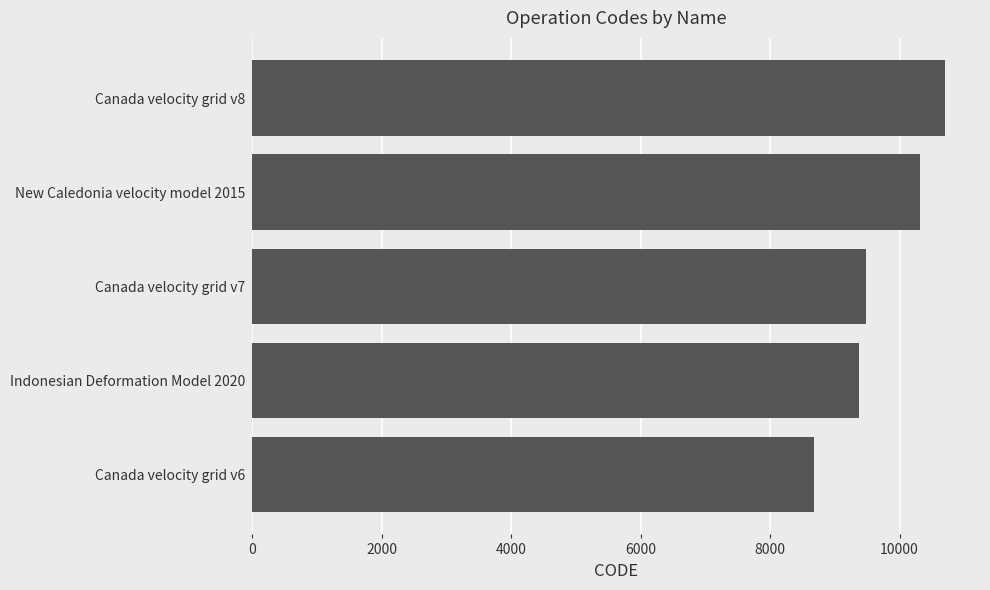

The value at Indonesian Deformation Model 2020 is 9375. True or false?

True